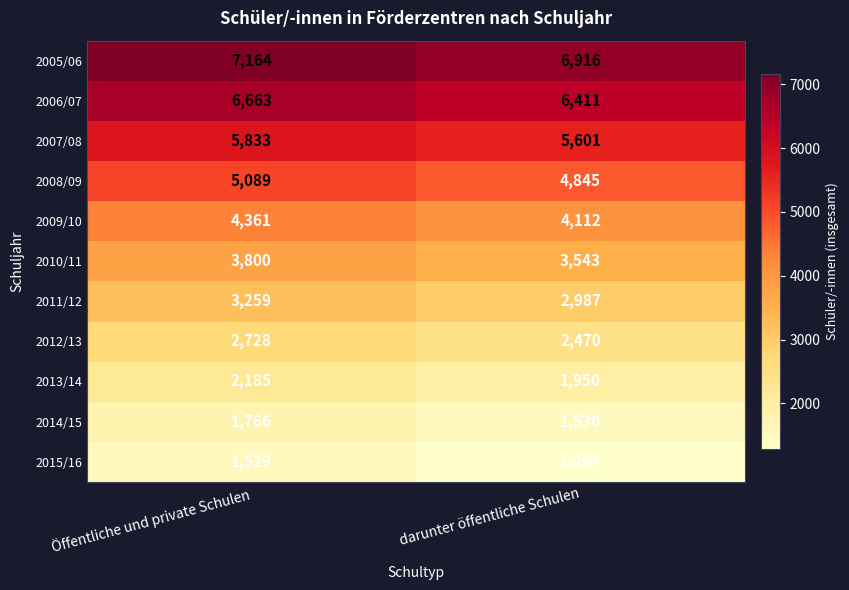

What is the sum of the 2013/14 values at darunter öffentliche Schulen and Öffentliche und private Schulen?

4135